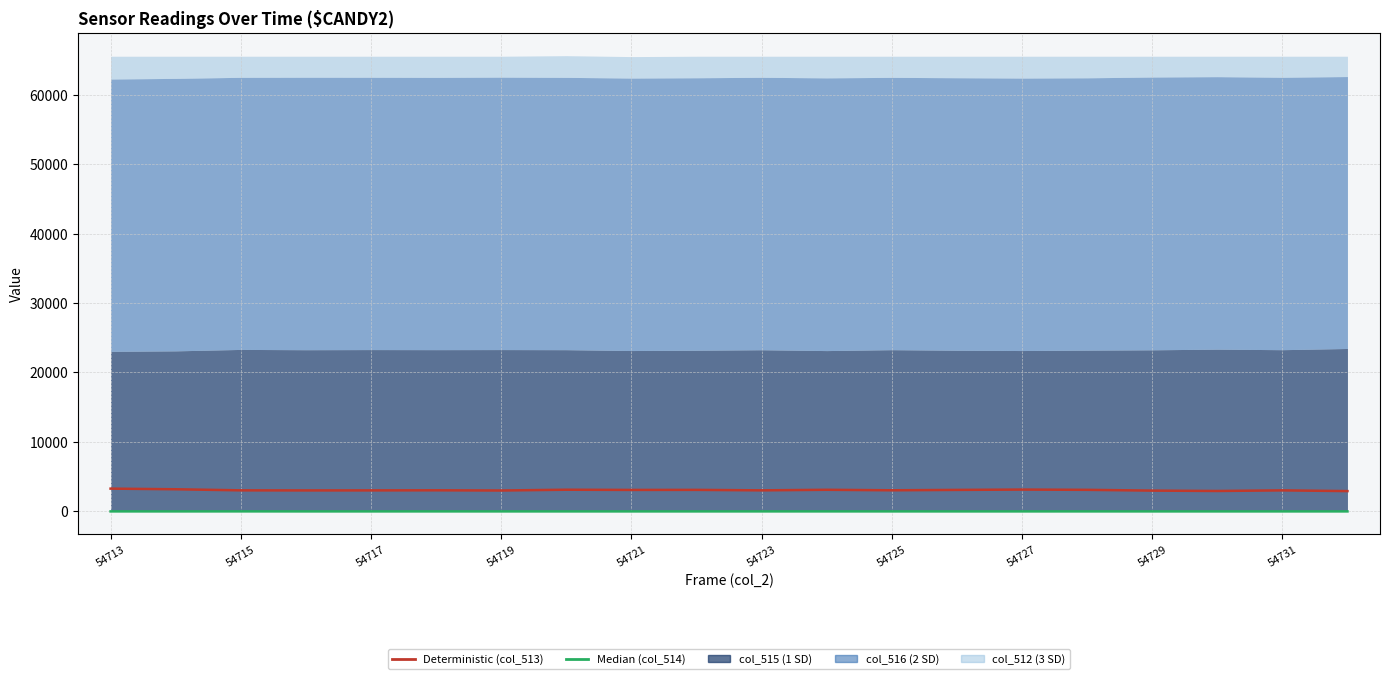

True or false: Deterministic and Median intersect in this chart.

False